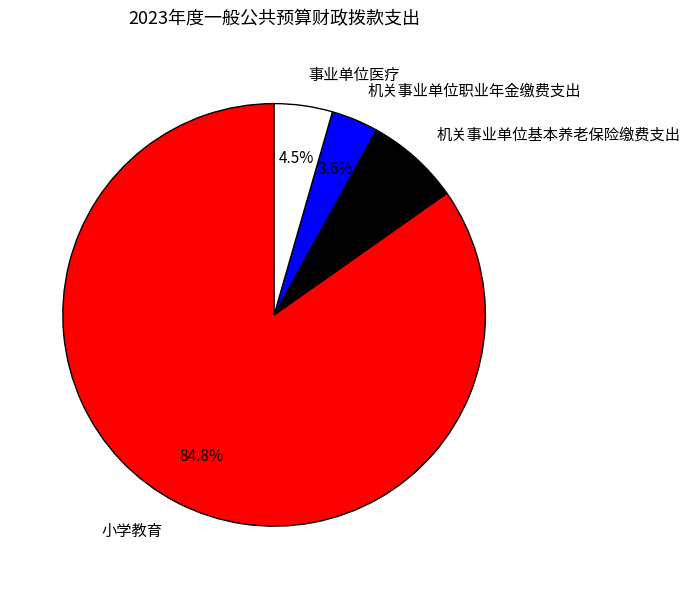

What portion of the pie excludes 机关事业单位基本养老保险缴费支出?

92.8%